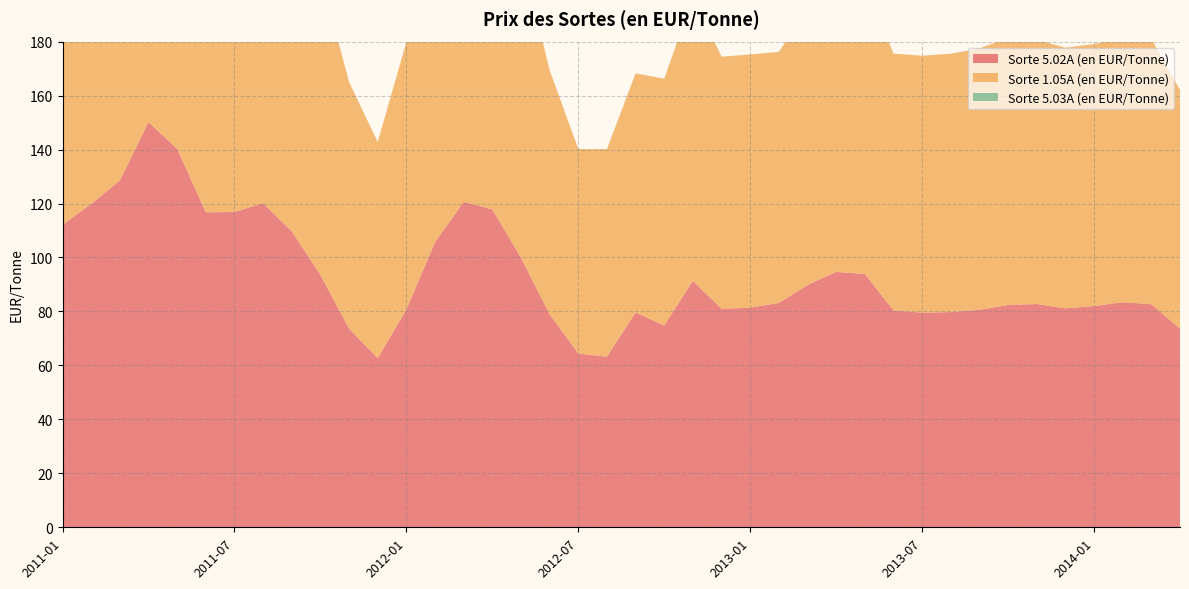

Reading right to left, list all the values displayed in this chart.

Sorte 5.02A (en EUR/Tonne): 2014-04=73.6	2014-03=82.7	2014-02=83.4	2014-01=82.0	2013-12=81.1	2013-11=82.8	2013-10=82.4	2013-09=80.6	2013-08=79.8	2013-07=79.5	2013-06=80.4	2013-05=93.9	2013-04=94.7	2013-03=89.8	2013-02=83.1	2013-01=81.4	2012-12=80.9	2012-11=91.3	2012-10=74.8	2012-09=79.6	2012-08=63.2	2012-07=64.4	2012-06=78.9	2012-05=99.9	2012-04=117.8	2012-03=120.6	2012-02=105.7	2012-01=80.7	2011-12=62.7	2011-11=73.6	2011-10=93.5	2011-09=109.7	2011-08=120.1	2011-07=116.8	2011-06=116.8	2011-05=140.3	2011-04=150.1	2011-03=128.5	2011-02=119.8	2011-01=112.1
Sorte 1.05A (en EUR/Tonne): 2014-04=88.5	2014-03=98.3	2014-02=97.9	2014-01=97.1	2013-12=96.6	2013-11=98.0	2013-10=99.0	2013-09=96.9	2013-08=95.7	2013-07=95.2	2013-06=95.2	2013-05=108.2	2013-04=107.5	2013-03=102.1	2013-02=93.1	2013-01=93.8	2012-12=93.5	2012-11=105.1	2012-10=91.5	2012-09=88.7	2012-08=76.9	2012-07=75.8	2012-06=90.5	2012-05=113.1	2012-04=137.6	2012-03=136.6	2012-02=121.4	2012-01=99.1	2011-12=80.1	2011-11=91.4	2011-10=111.5	2011-09=126.9	2011-08=135.6	2011-07=135.9	2011-06=133.3	2011-05=151.0	2011-04=159.5	2011-03=141.0	2011-02=129.6	2011-01=122.7
Sorte 5.03A (en EUR/Tonne): 2014-04=0.0	2014-03=0.0	2014-02=0.0	2014-01=0.0	2013-12=0.0	2013-11=0.0	2013-10=0.0	2013-09=0.0	2013-08=0.0	2013-07=0.0	2013-06=0.0	2013-05=0.0	2013-04=0.0	2013-03=0.0	2013-02=0.0	2013-01=0.0	2012-12=0.0	2012-11=0.0	2012-10=0.0	2012-09=0.0	2012-08=0.0	2012-07=0.0	2012-06=0.0	2012-05=0.0	2012-04=0.0	2012-03=0.0	2012-02=0.0	2012-01=0.0	2011-12=0.0	2011-11=0.0	2011-10=0.0	2011-09=0.0	2011-08=0.0	2011-07=0.0	2011-06=0.0	2011-05=0.0	2011-04=0.0	2011-03=0.0	2011-02=0.0	2011-01=0.0